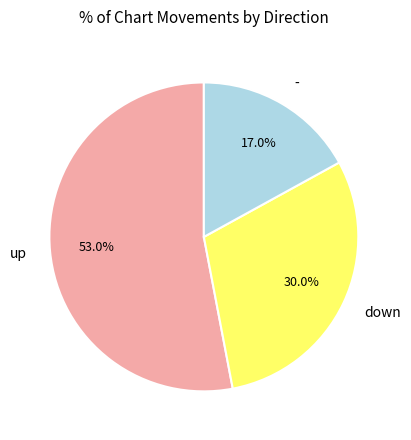

Is there a majority slice in this chart?

Yes